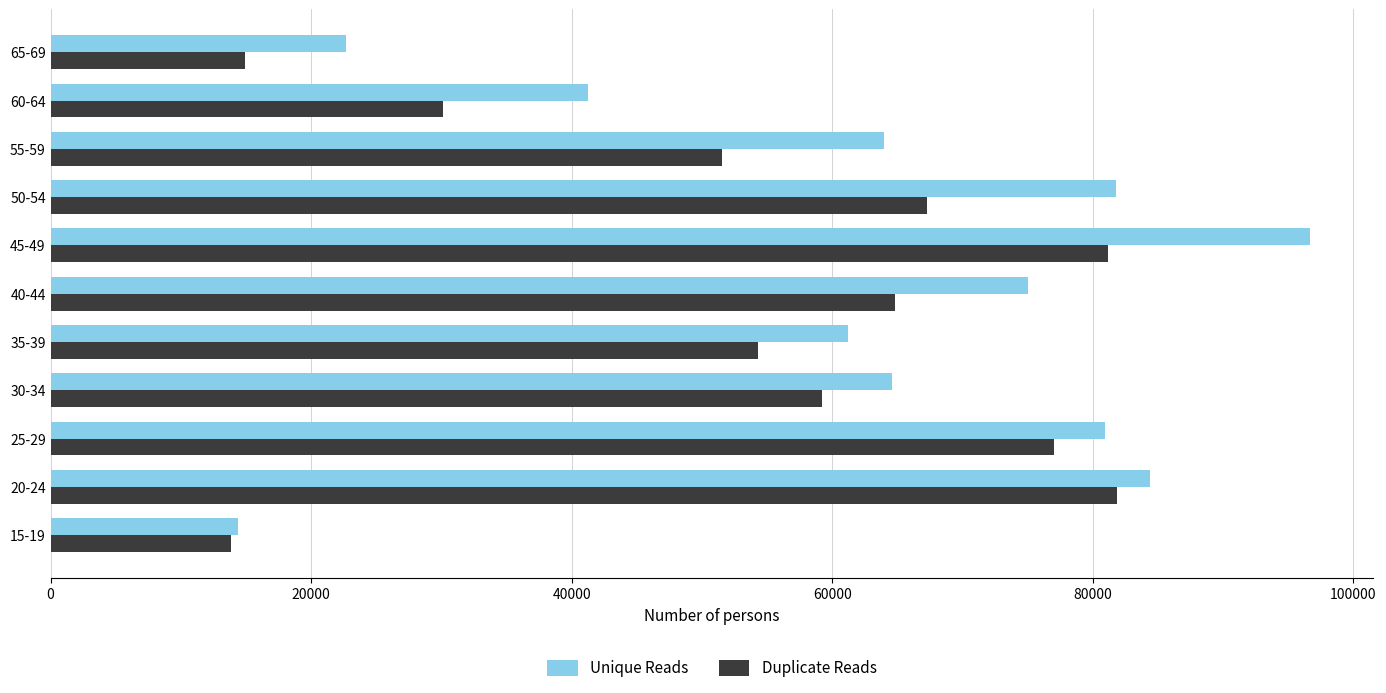

The value of Unique Reads at 20-24 is 84407. True or false?

True